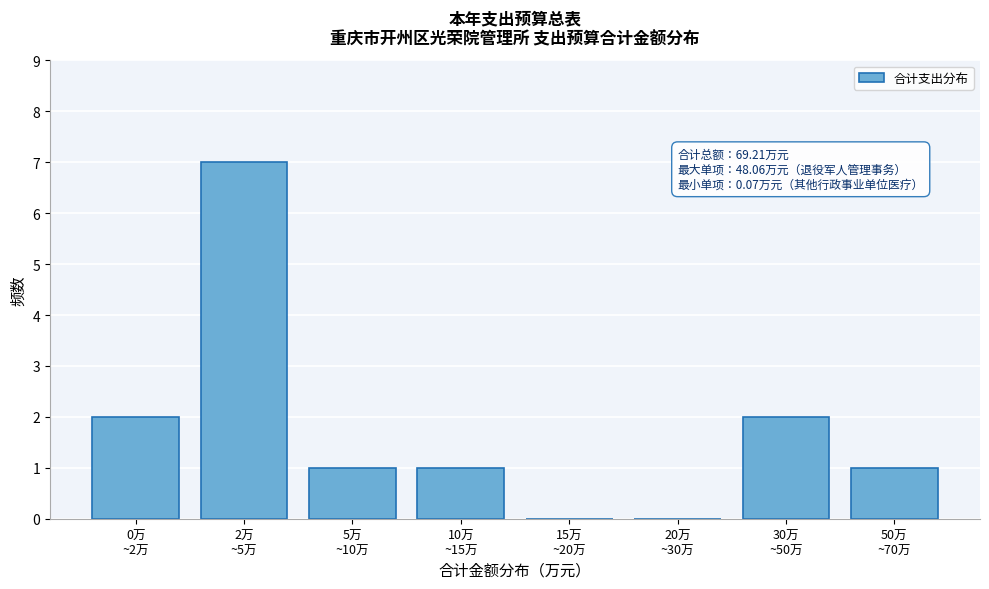

What is the maximum value shown in the chart?

7